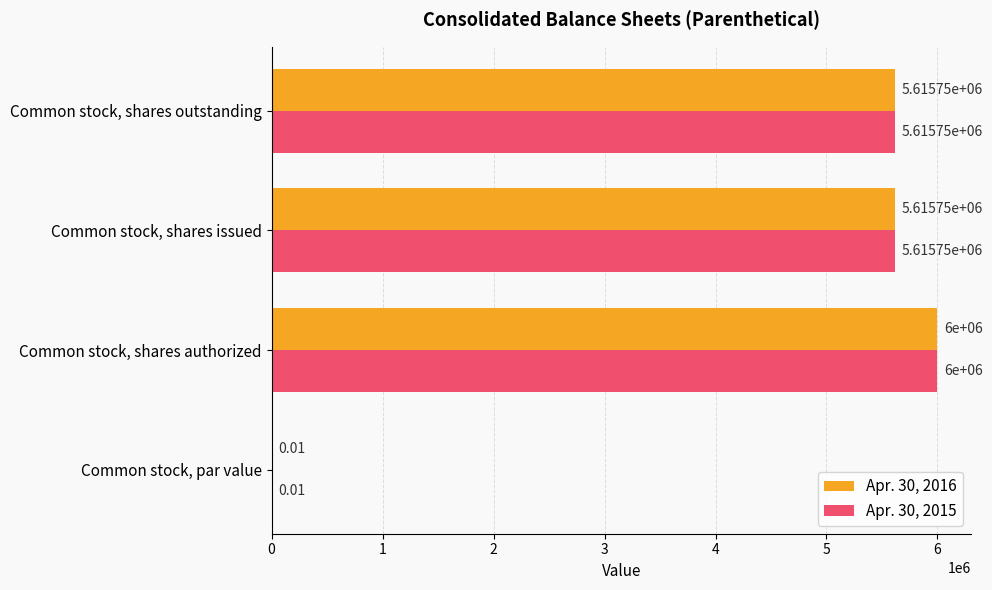

Count the number of data series in this chart.

2